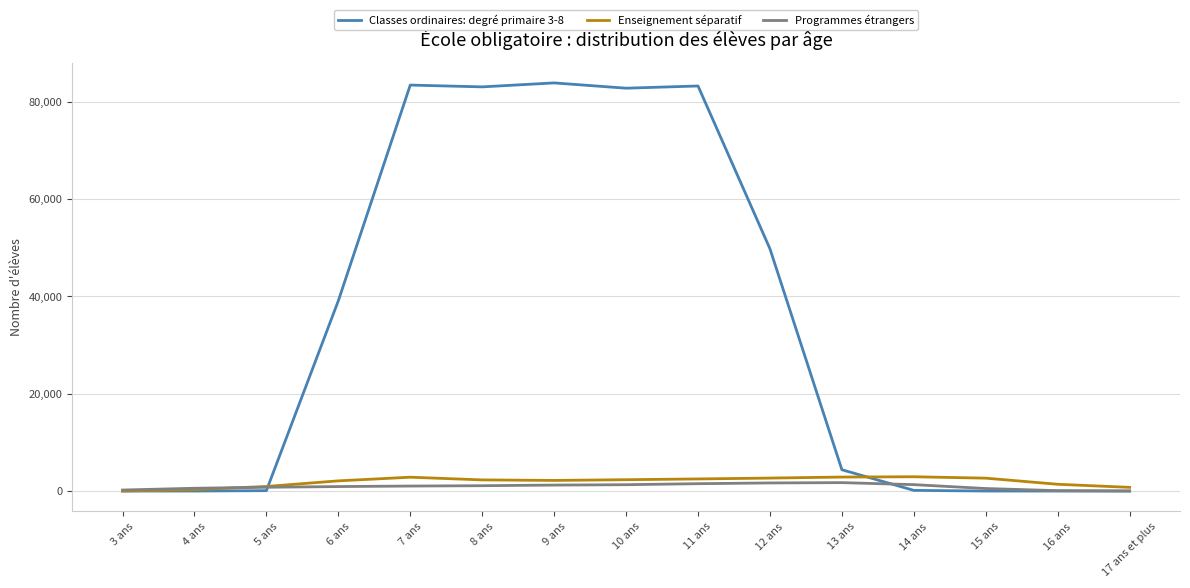

What is the sum of all Classes ordinaires: degré primaire 3-8 values?

509863